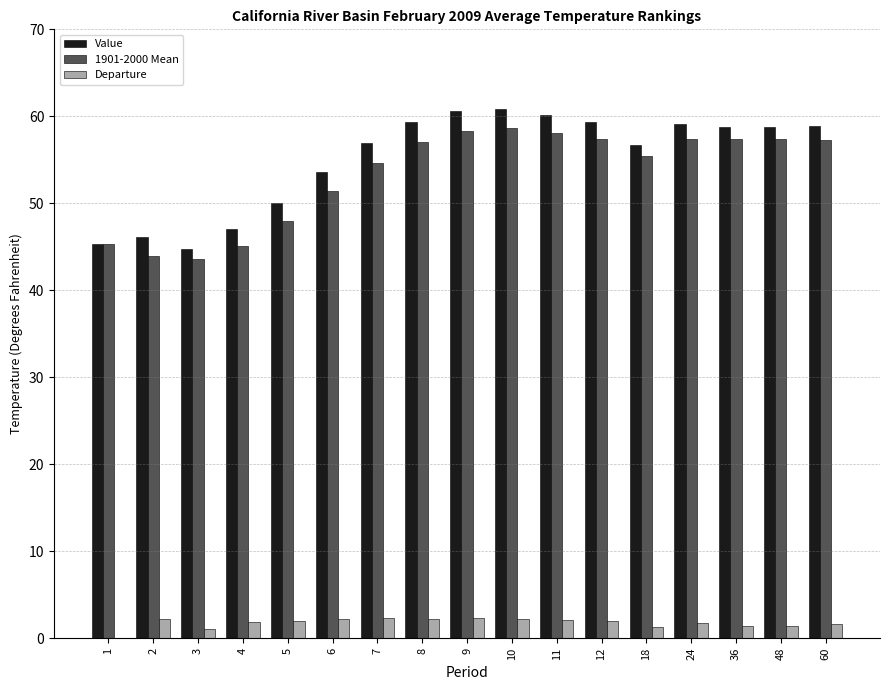

What is the sum of all Value values?

936.2